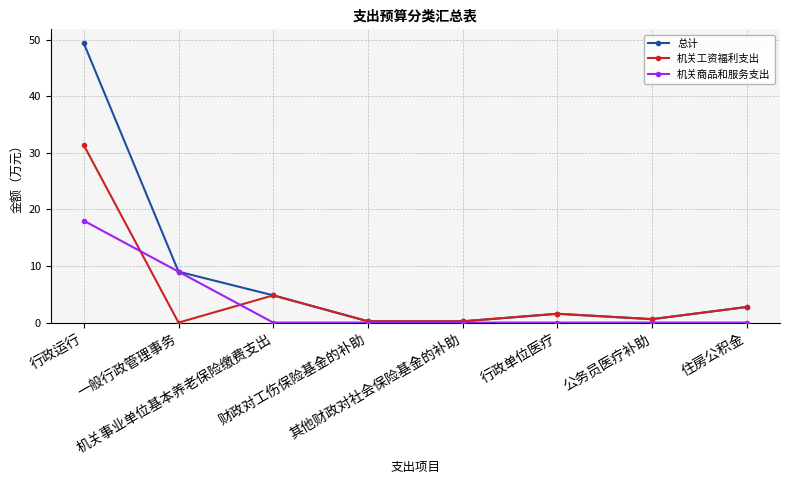

Rank the series by their average value, from highest to lowest.

总计, 机关工资福利支出, 机关商品和服务支出